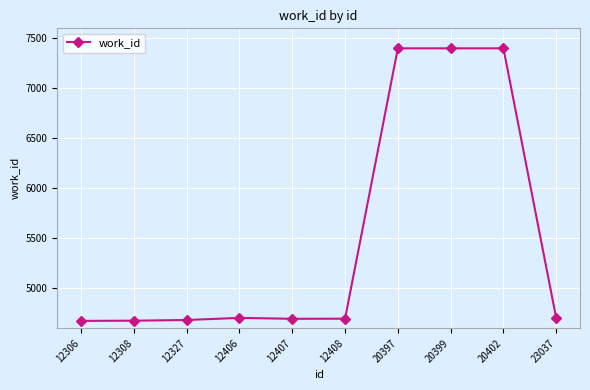

What is the sum of the values at 12407 and 12406?

9399